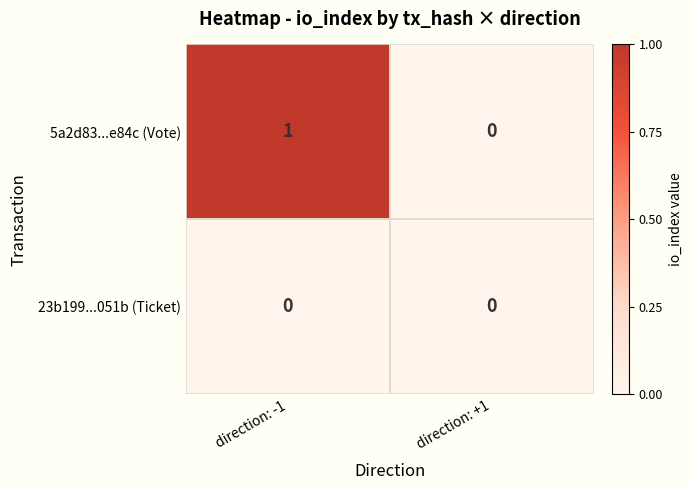

Which series changed the most between direction: -1 and direction: +1?

5a2d83...e84c (Vote)